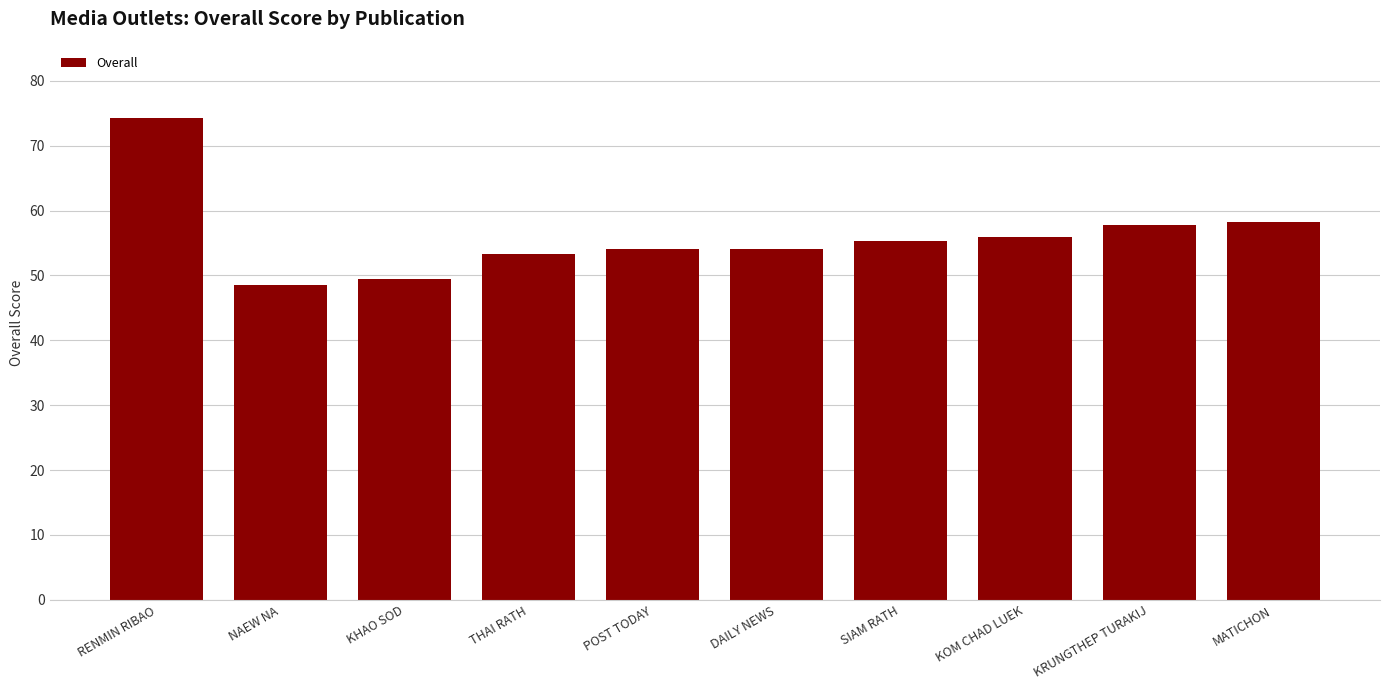

How many distinct data groups are displayed?

1